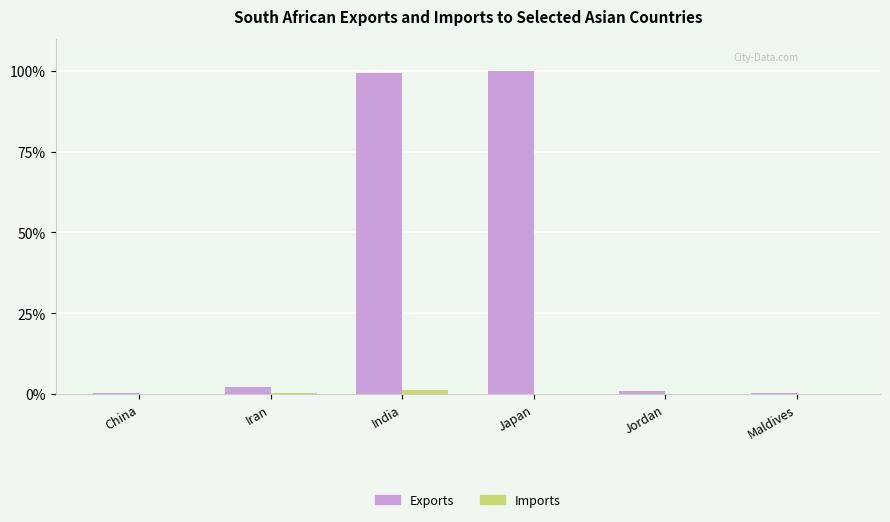

How many categories are shown in the chart?

6